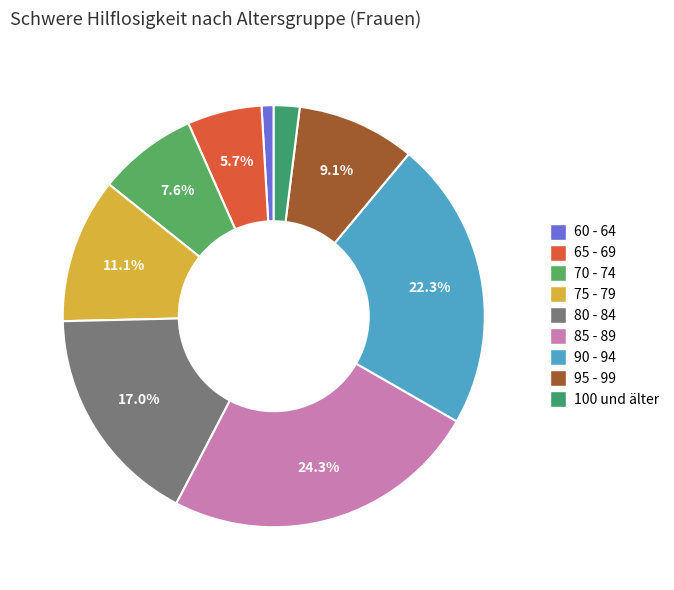

Does 70 - 74 account for over 50% of the chart?

No